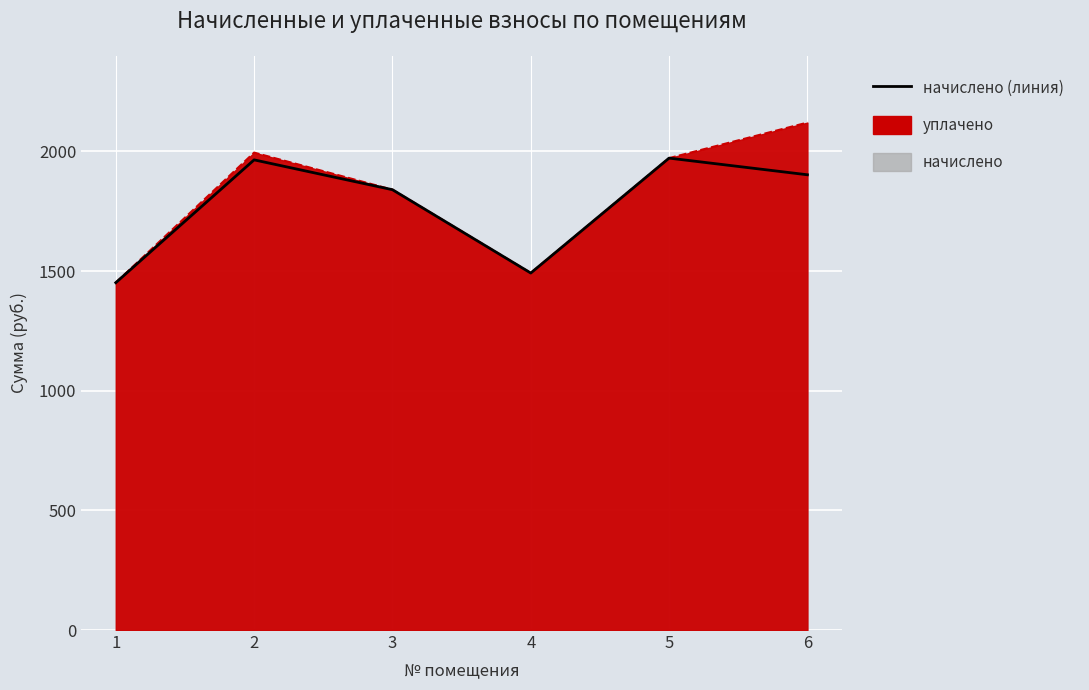

True or false: уплачено (линия) has a value of 1451.6 at 1.

True